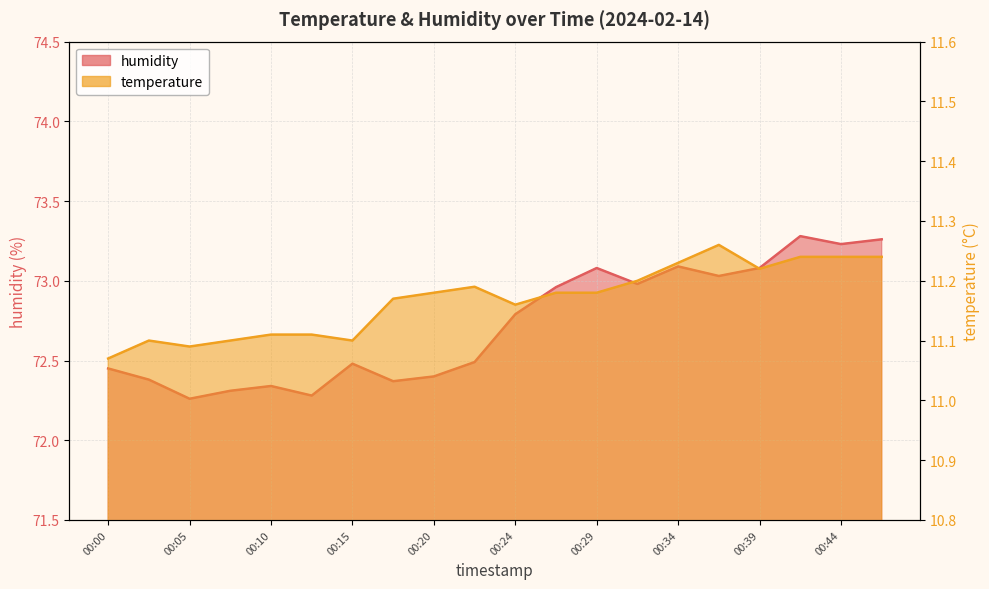

Reading left to right, transcribe all the data shown in this chart.

temperature: 00:00=11.1	00:02=11.1	00:05=11.1	00:07=11.1	00:10=11.1	00:12=11.1	00:15=11.1	00:17=11.2	00:20=11.2	00:22=11.2	00:24=11.2	00:27=11.2	00:29=11.2	00:32=11.2	00:34=11.2	00:37=11.3	00:39=11.2	00:42=11.2	00:44=11.2	00:47=11.2
humidity: 00:00=72.5	00:02=72.4	00:05=72.3	00:07=72.3	00:10=72.3	00:12=72.3	00:15=72.5	00:17=72.4	00:20=72.4	00:22=72.5	00:24=72.8	00:27=73.0	00:29=73.1	00:32=73.0	00:34=73.1	00:37=73.0	00:39=73.1	00:42=73.3	00:44=73.2	00:47=73.3